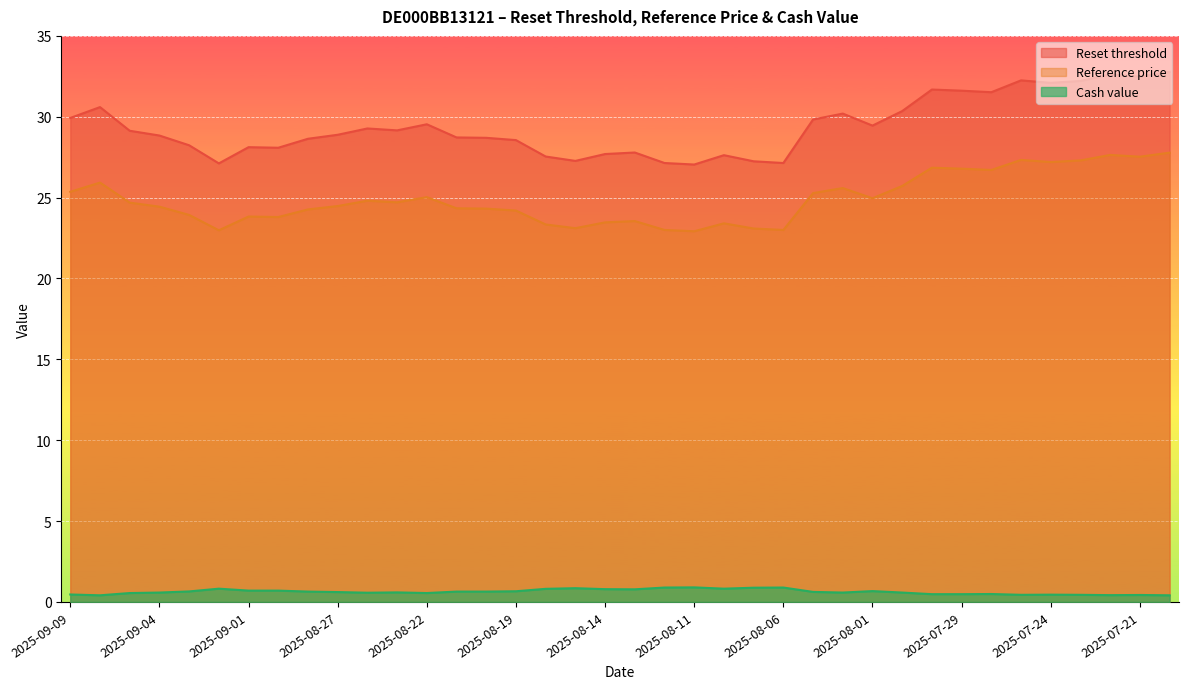

Which series changed the most between 2025-09-04 and 2025-08-15?

Reset threshold